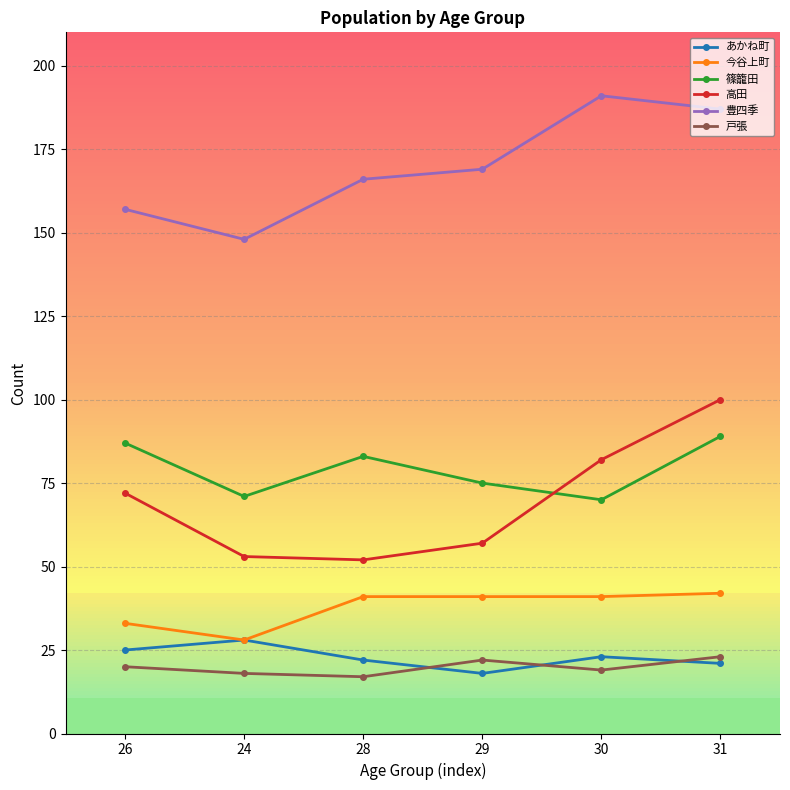

Reading left to right, list all the values displayed in this chart.

あかね町: 25	28	22	18	23	21
今谷上町: 33	28	41	41	41	42
篠籠田: 87	71	83	75	70	89
高田: 72	53	52	57	82	100
豊四季: 157	148	166	169	191	187
戸張: 20	18	17	22	19	23